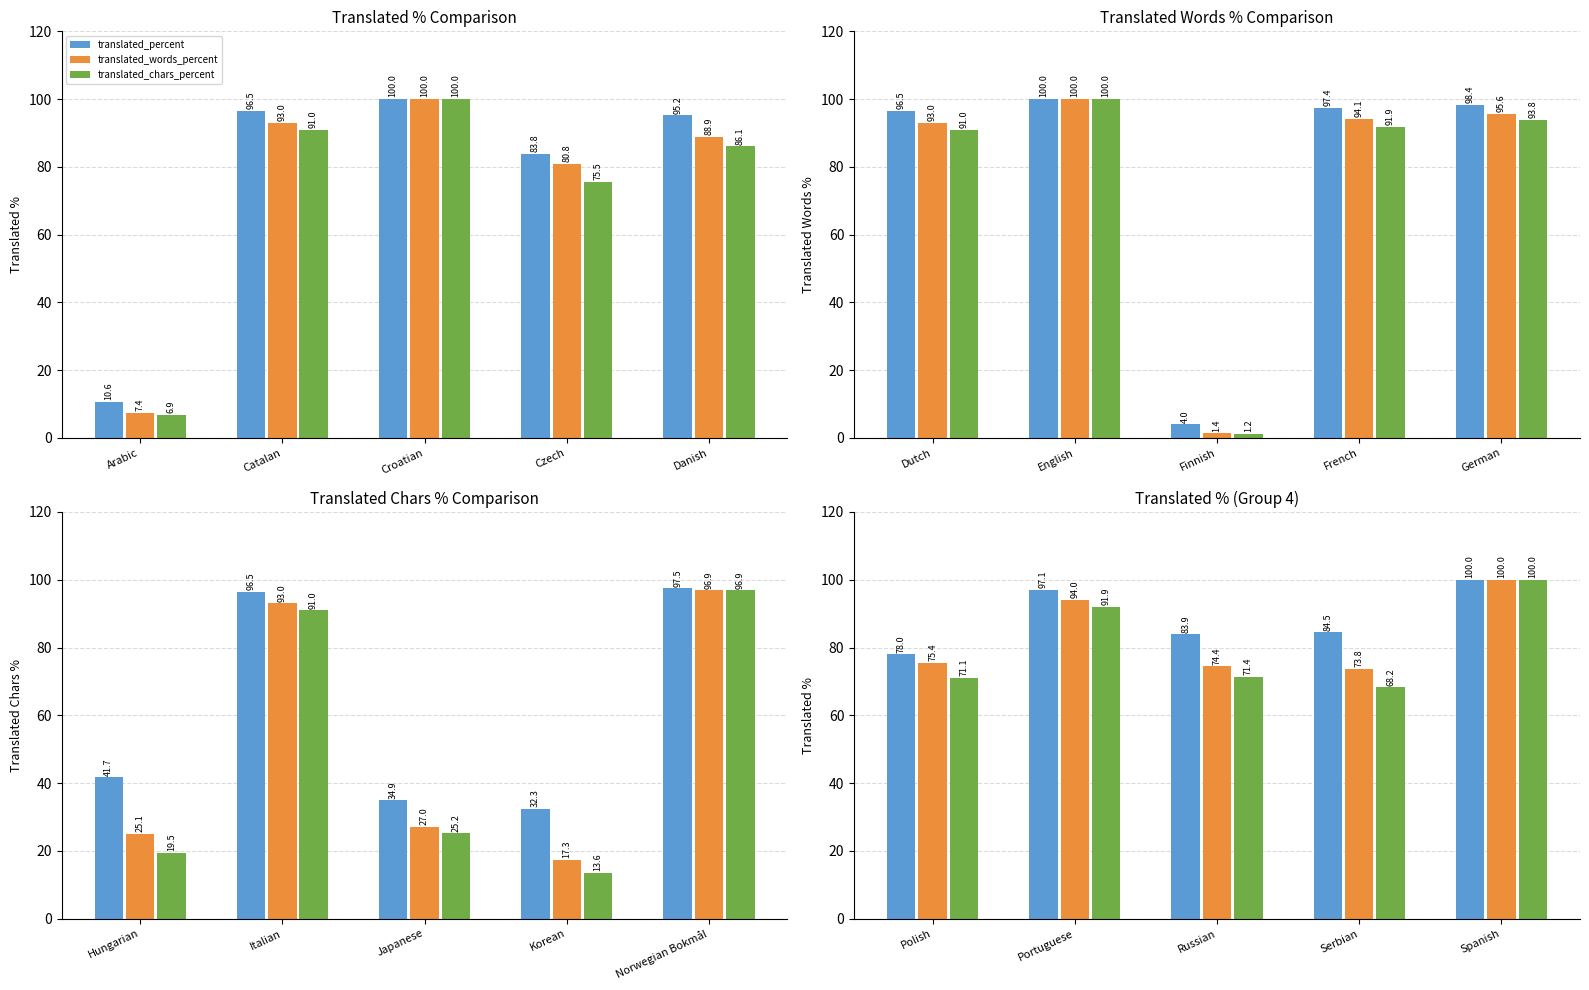

What is the highest value of the translated_percent series?

100.0